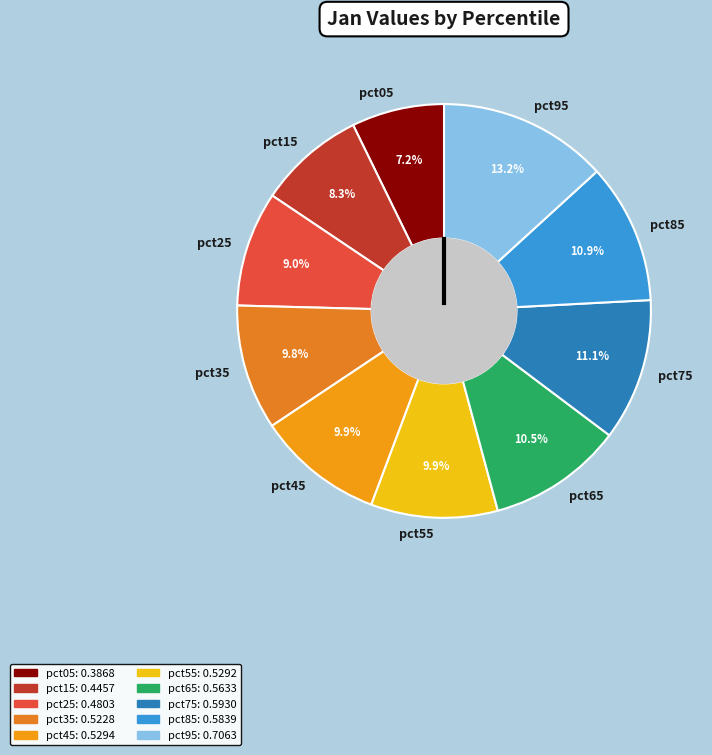

Which has a higher value, pct95 or pct45?

pct95